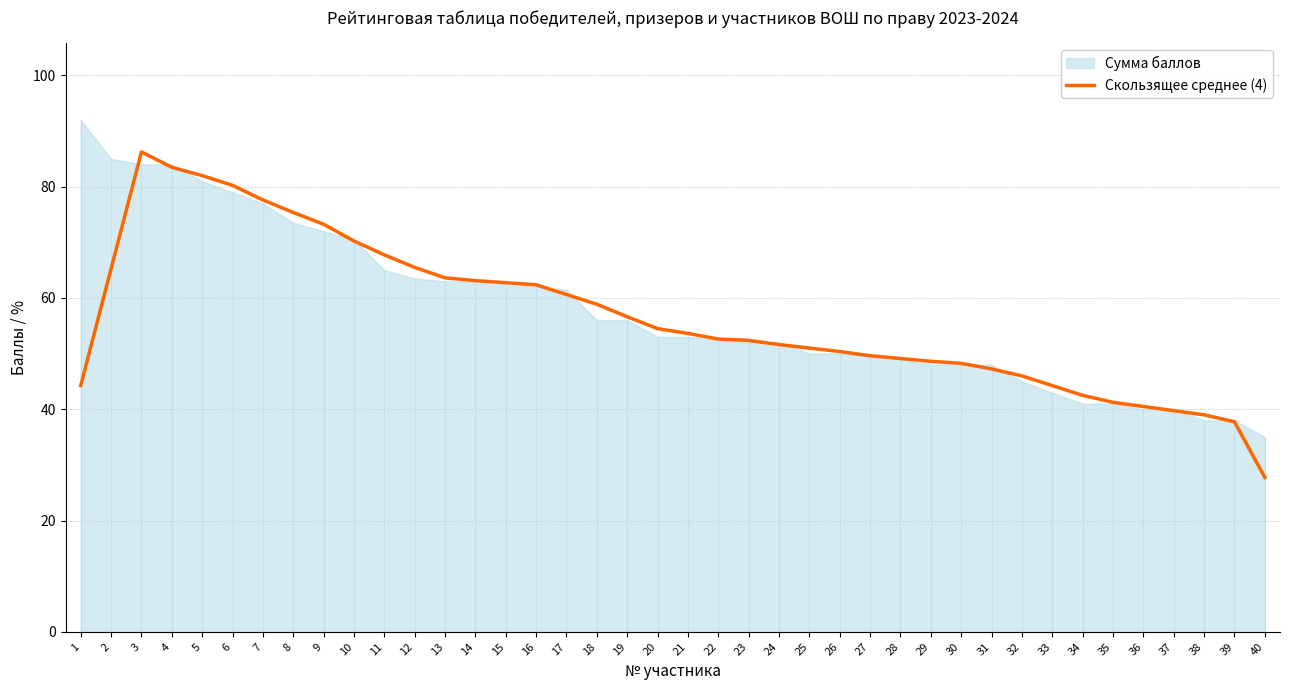

What is the change in value from 14 to 16?

-0.8